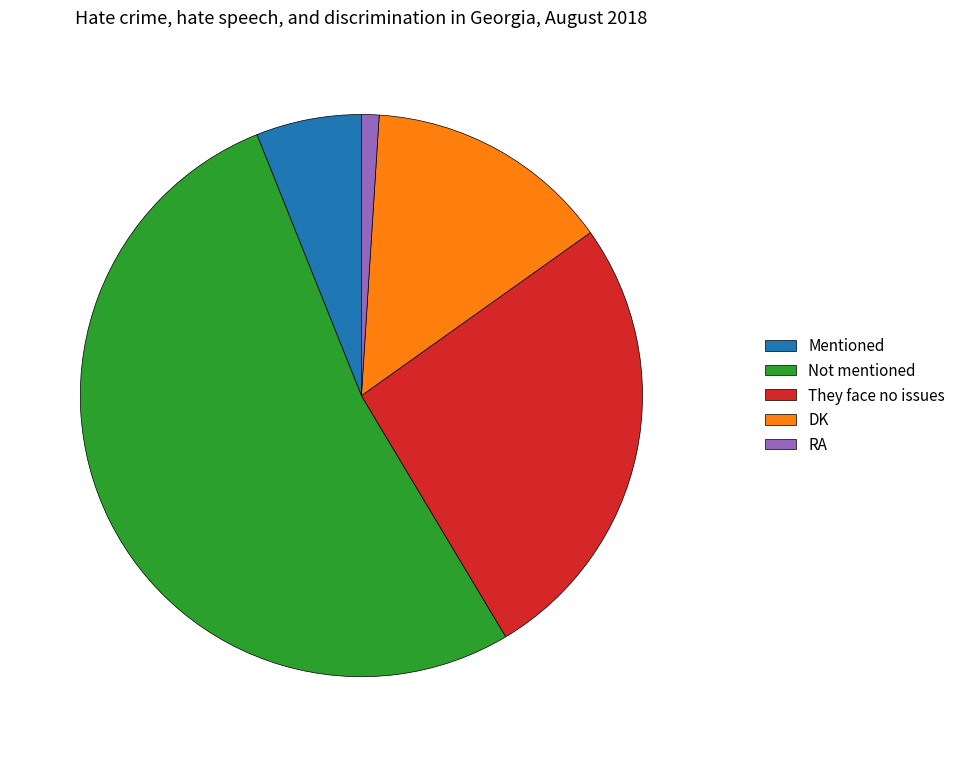

Count the number of slices in the pie.

5